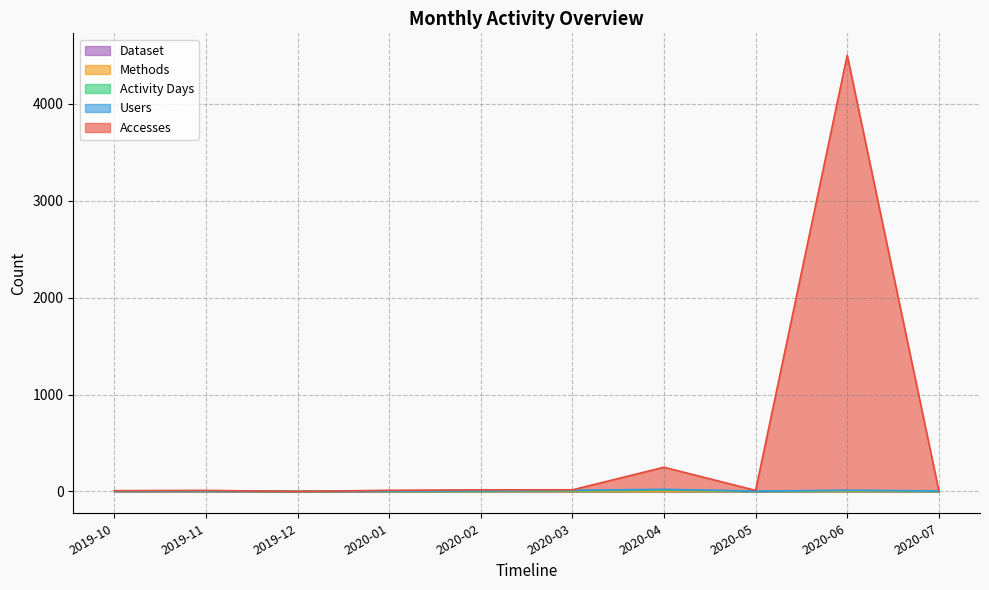

Is it true that Activity Days equals 14 at 2020-04?

True